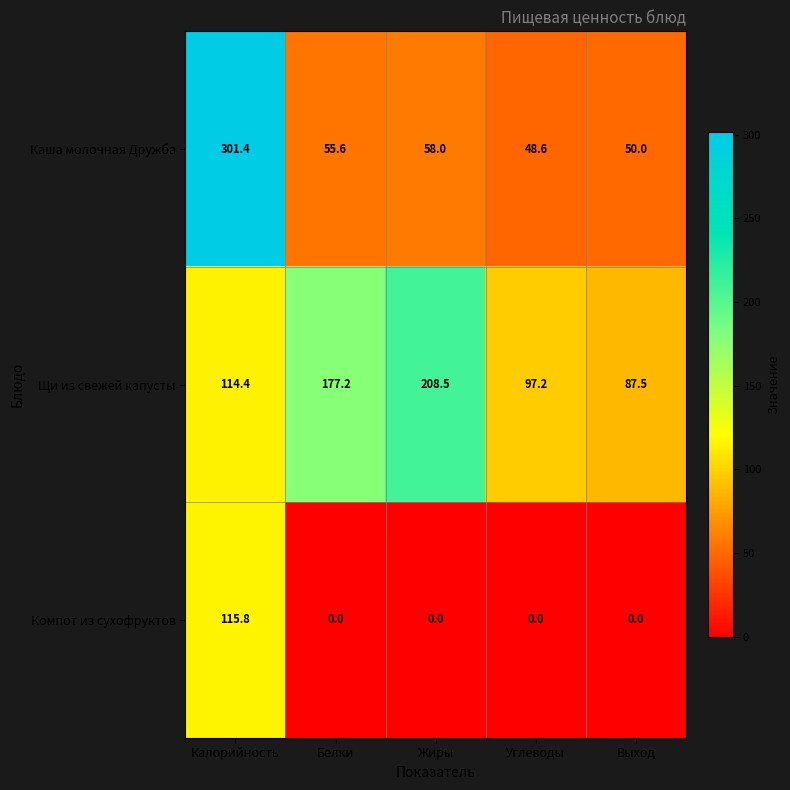

Which series has the widest spread of values?

Каша молочная Дружба